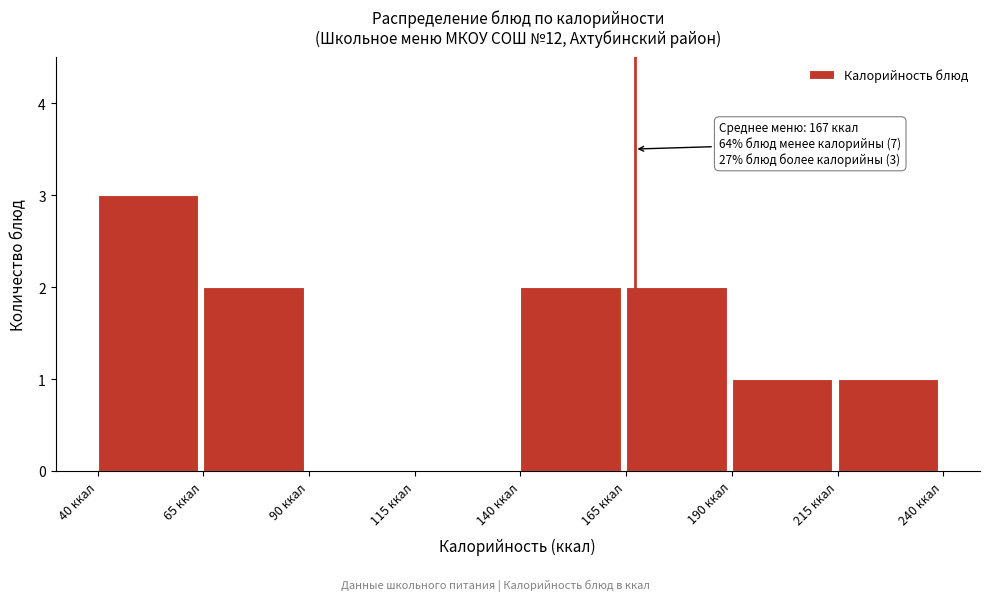

Over which range of the x-axis is the bar tallest?

40 to 65